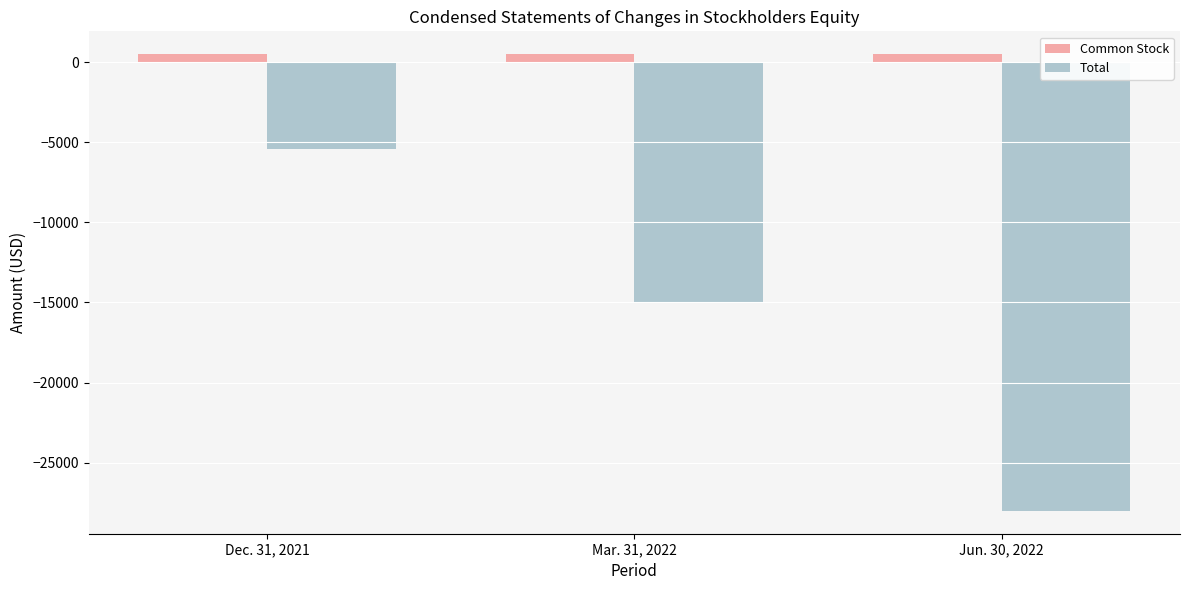

What is the spread (max minus min) of values at Jun. 30, 2022?

28509